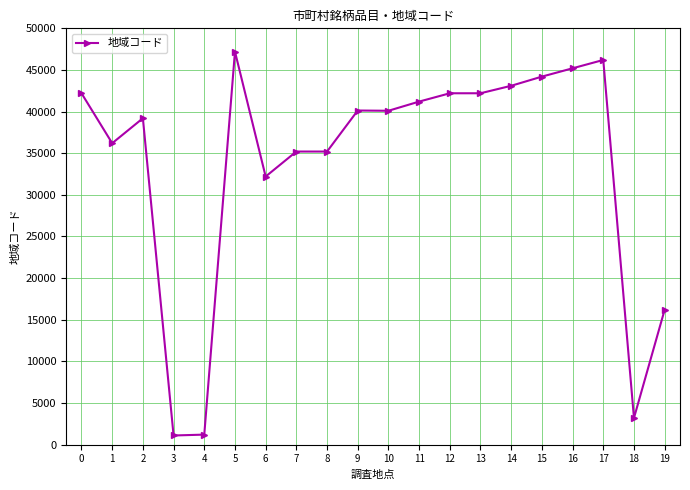

Where is the first local maximum?

2